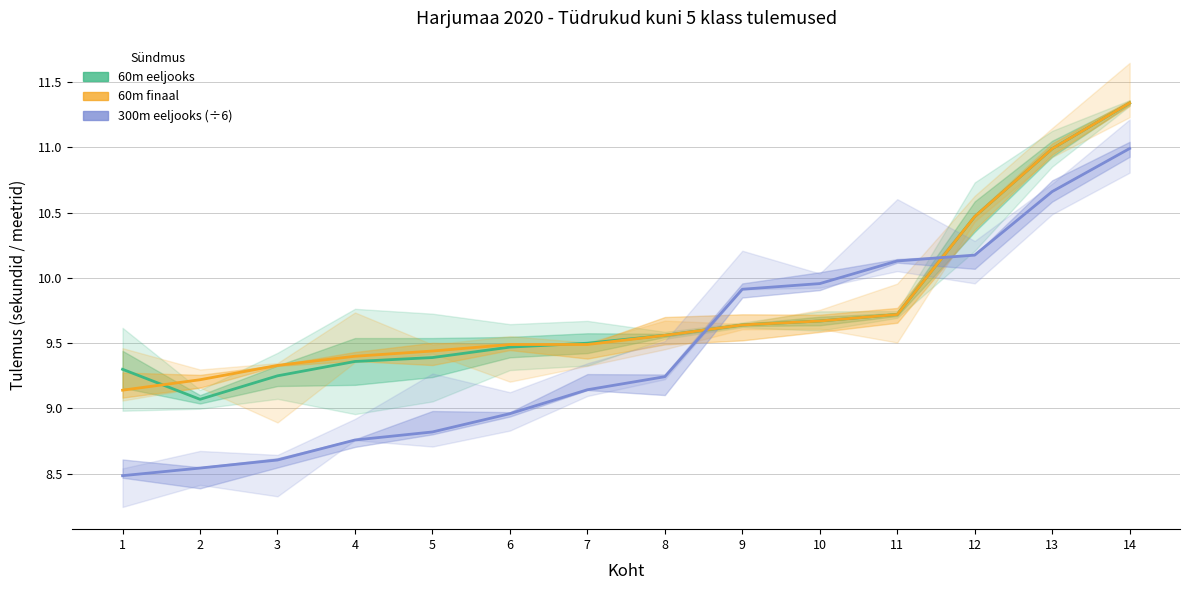

What are all the series names shown in the legend?

60m eeljooks, 60m finaal, 300m eeljooks